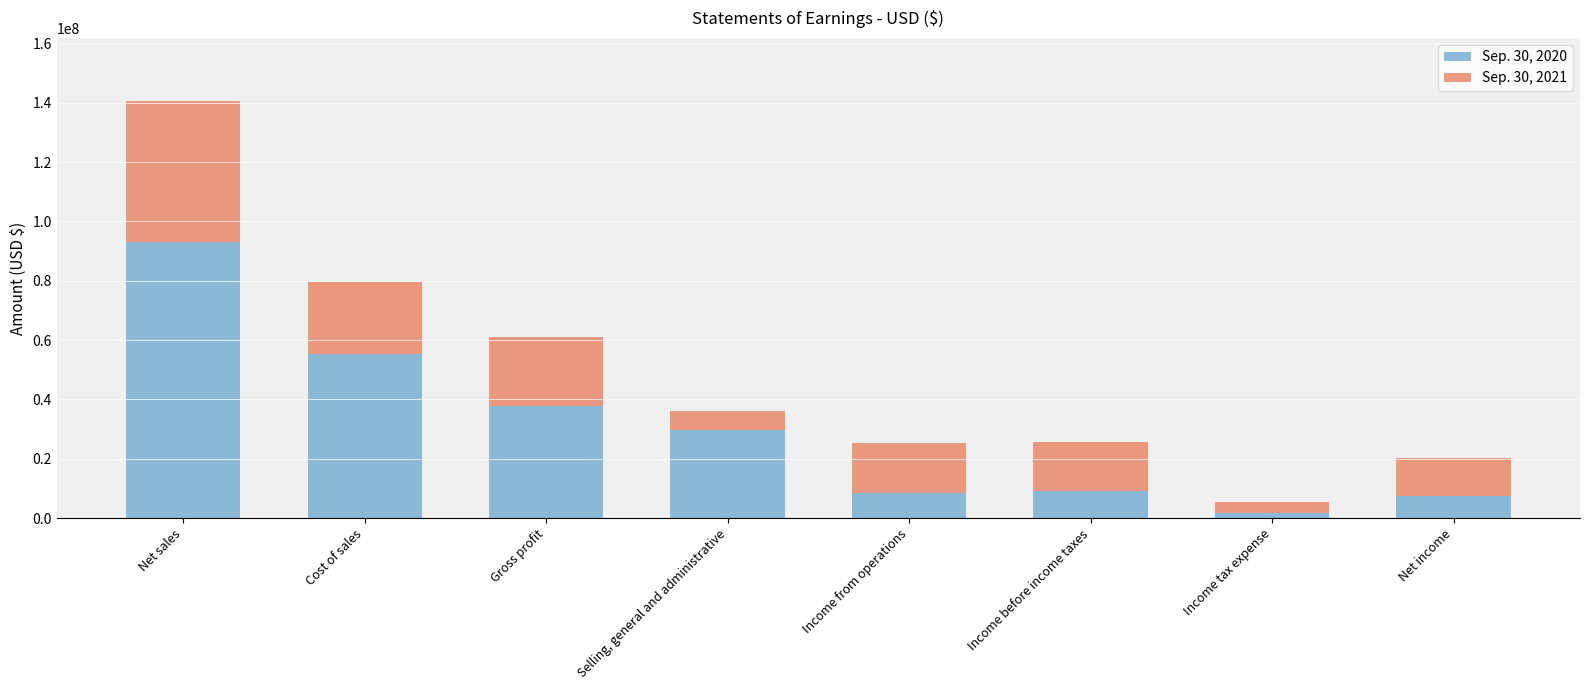

True or false: Sep. 30, 2020 has a value of 15109774 at Income before income taxes.

False